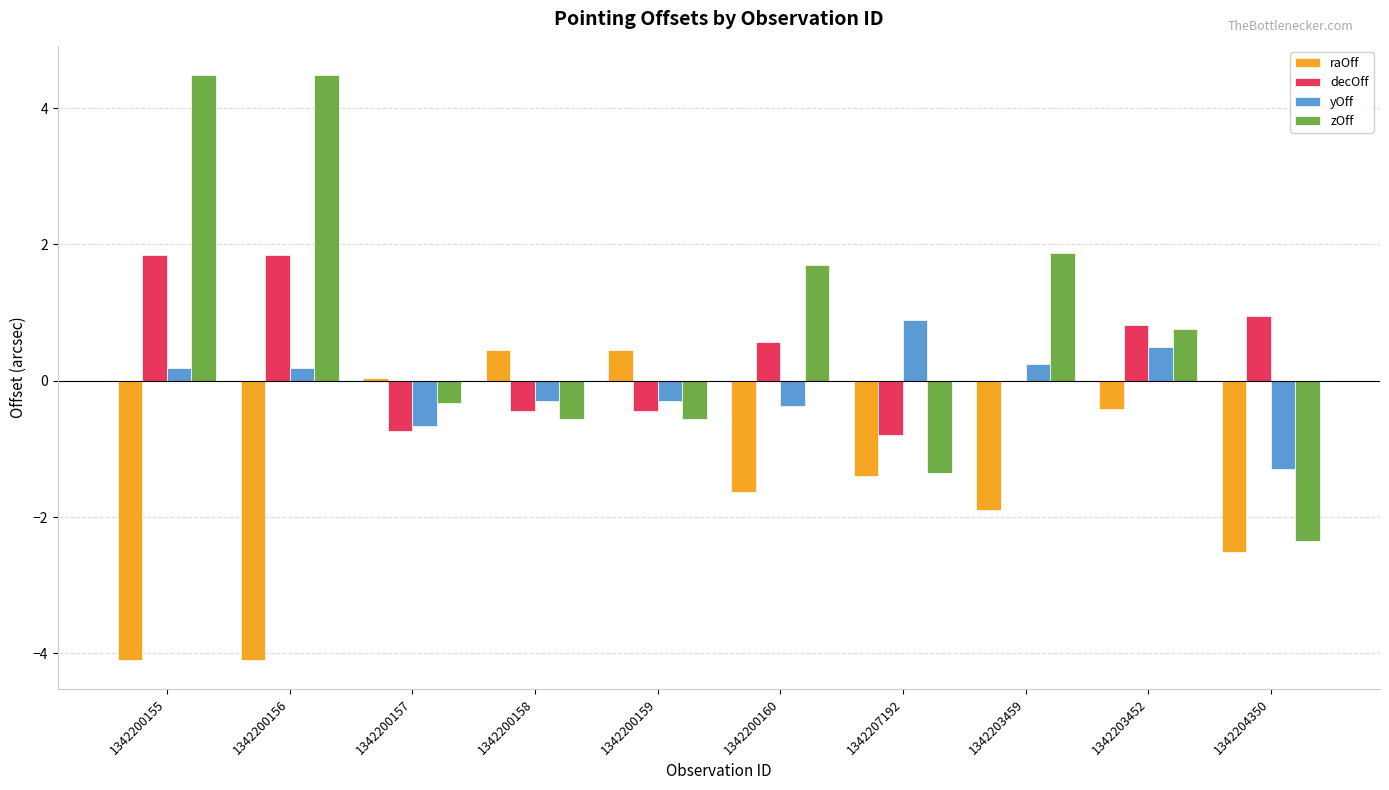

What is the difference between the yOff values at 1342200160 and 1342200156?

0.5